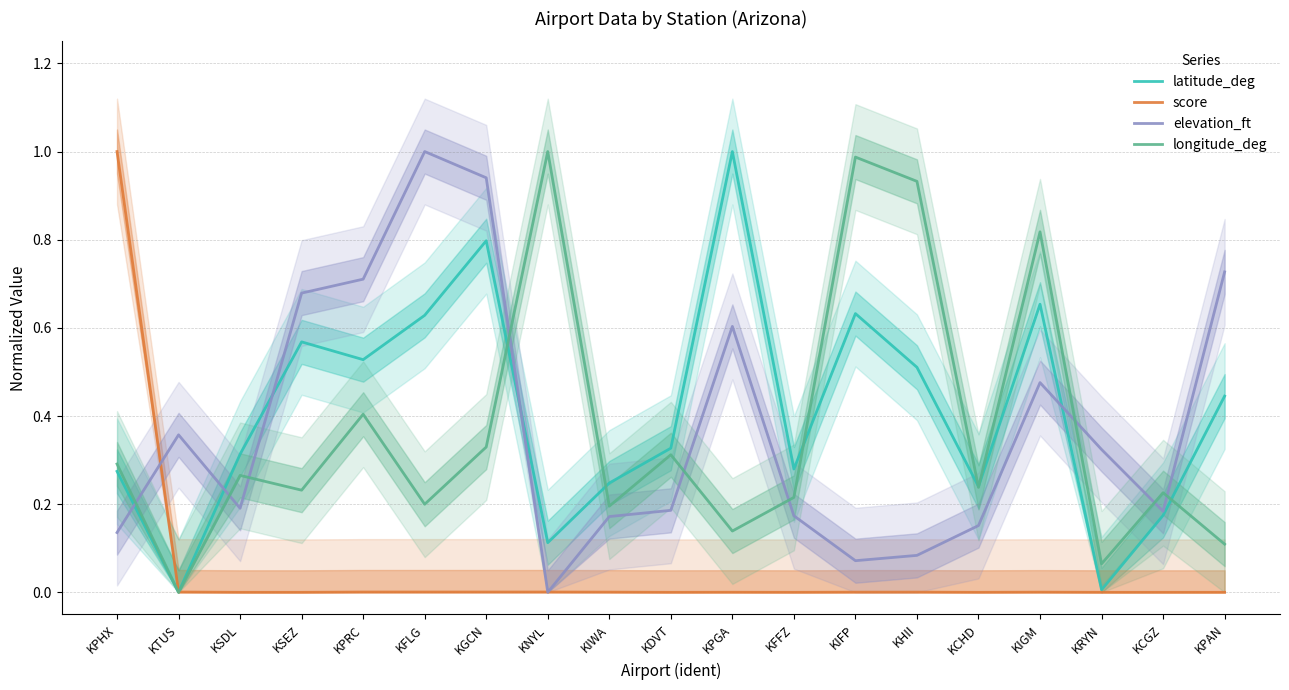

Is the value of longitude_deg at KPHX greater than the value of latitude_deg at KPHX?

Yes